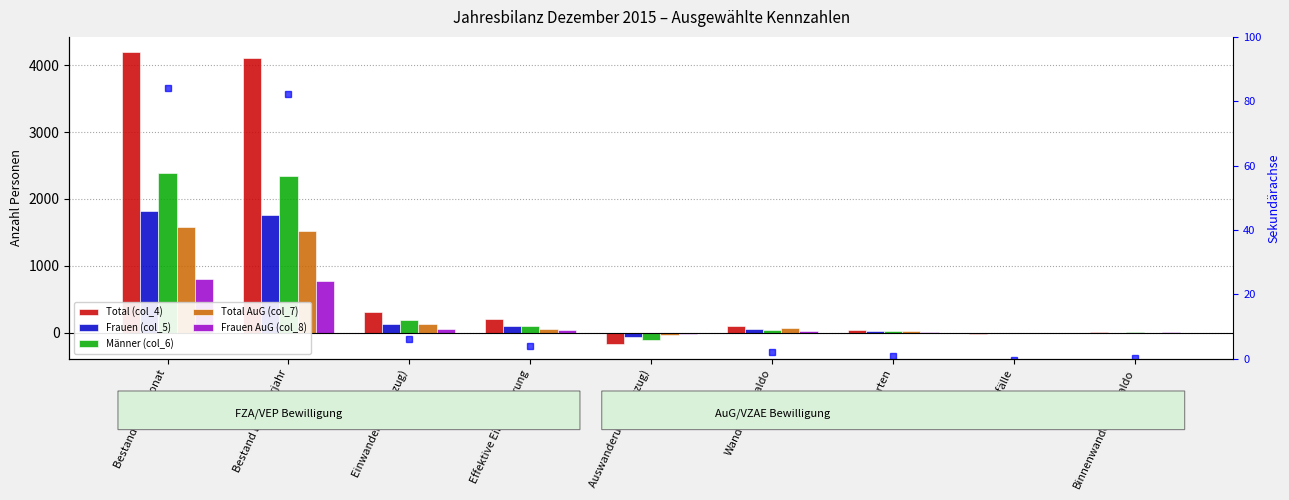

What is the total value across all series at Wanderungssaldo?

301.0